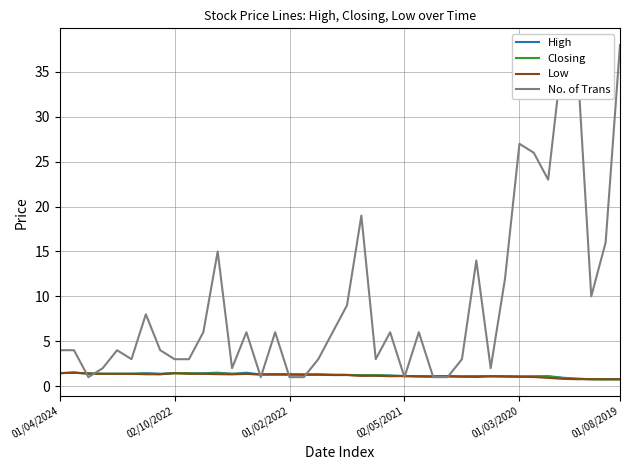

How many lines are shown in the chart?

4